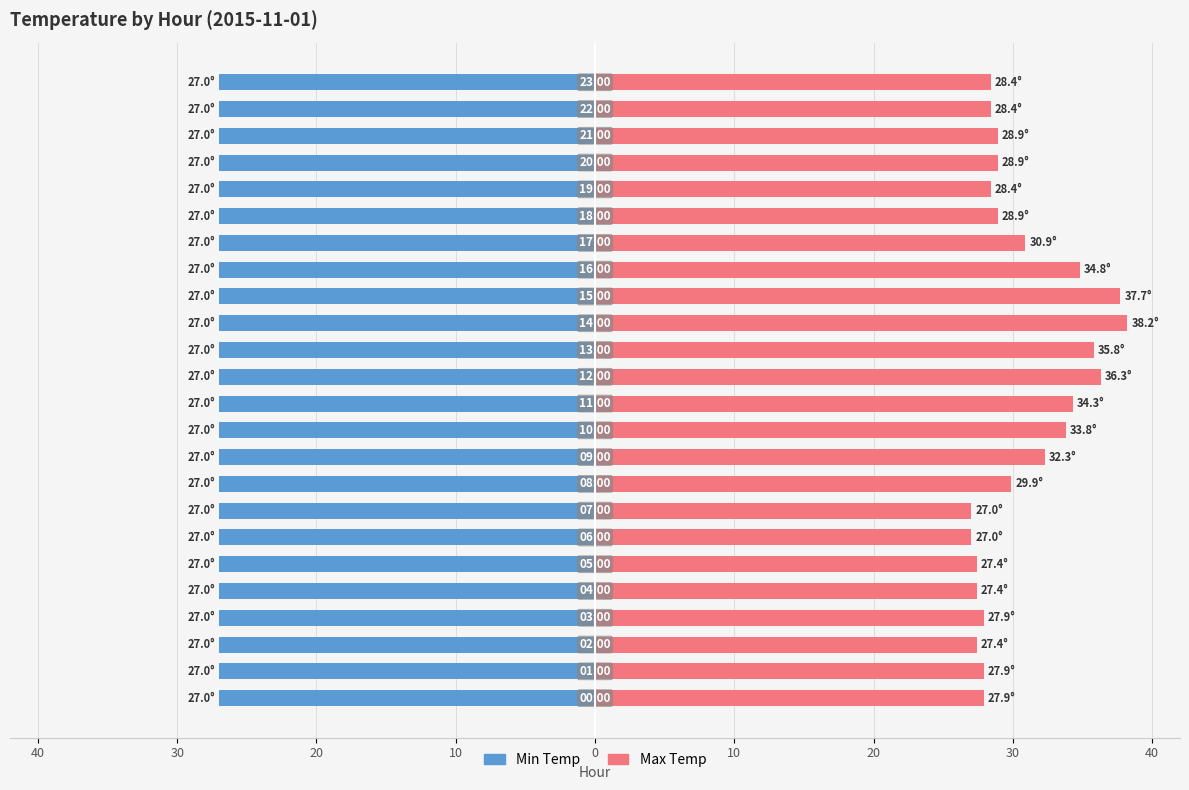

Which series has the widest spread of values?

Max Temp